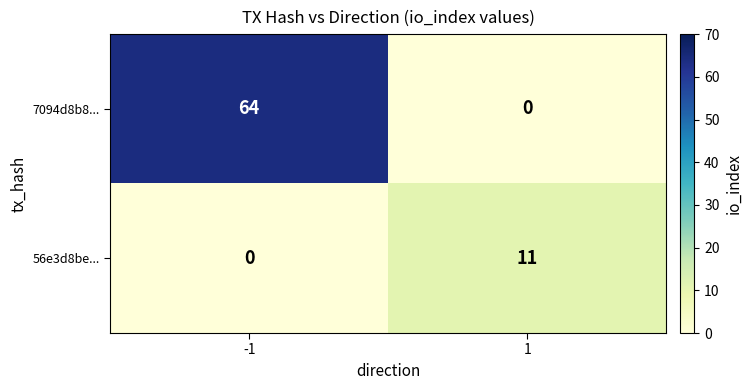

The 56e3d8be... series shows 11 at 1. True or false?

True